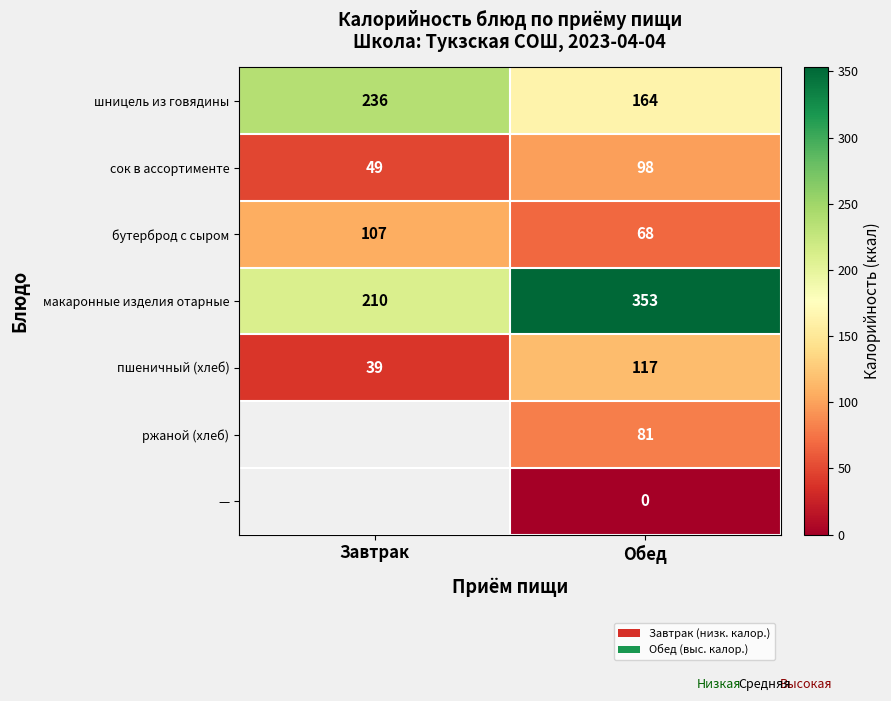

Where is бутерброд с сыром nearest to the value 87?

Обед